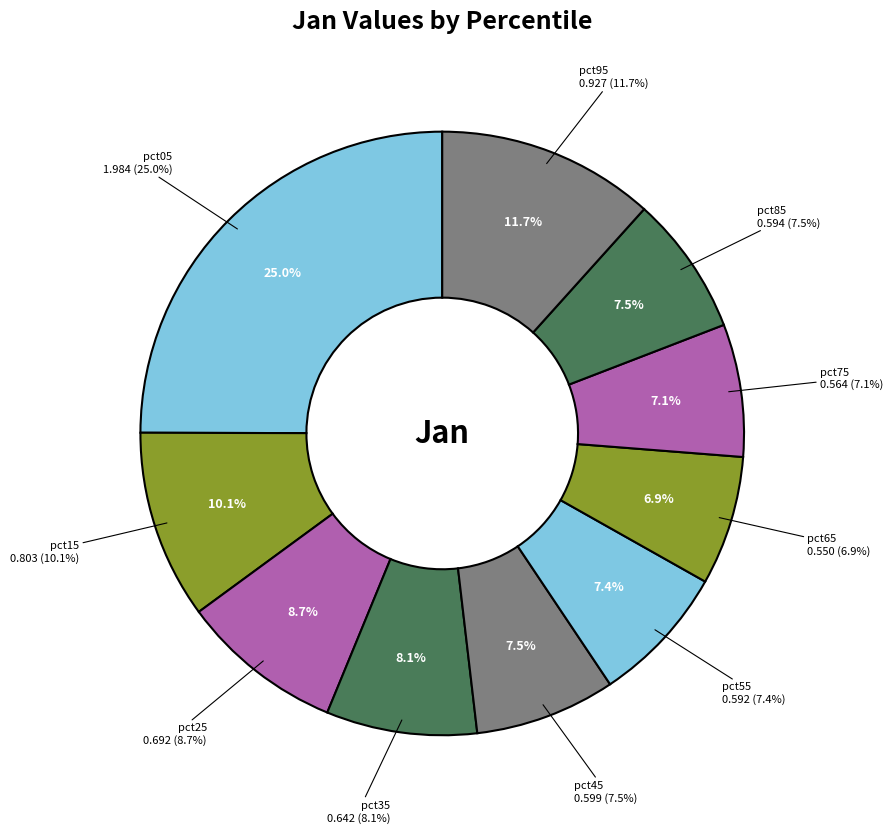

Is pct95 the majority of the pie?

No